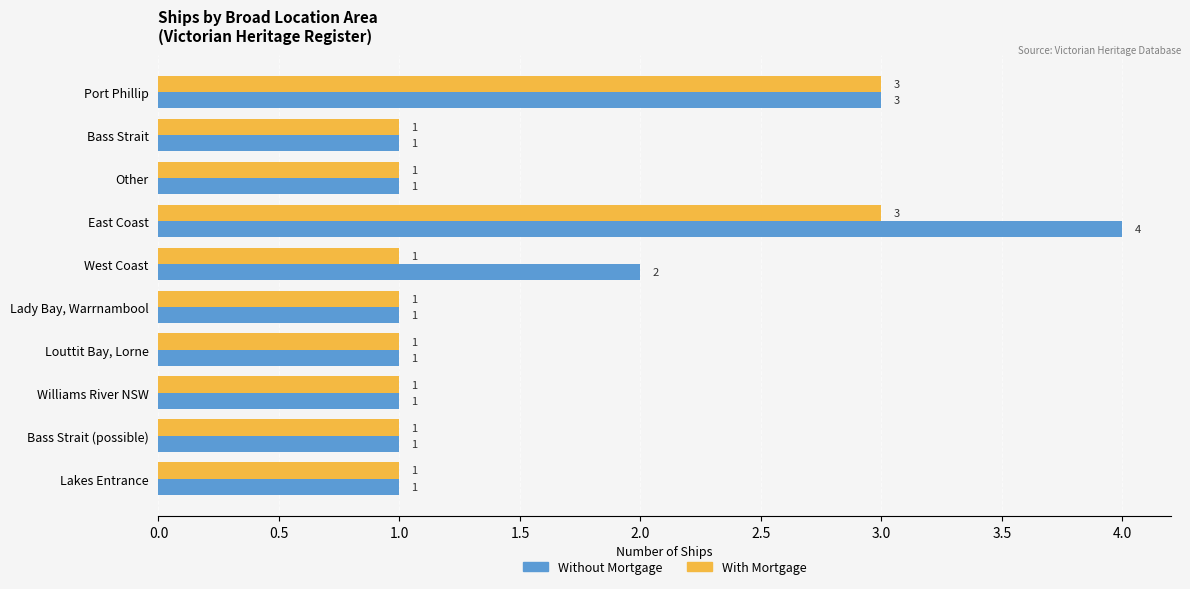

How many Without Mortgage values are between 1 and 2?

8